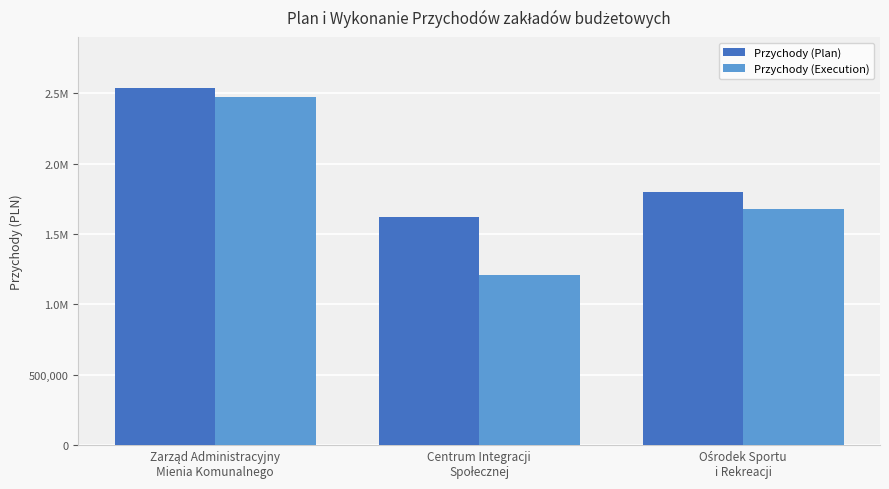

Are the bars horizontal?

No